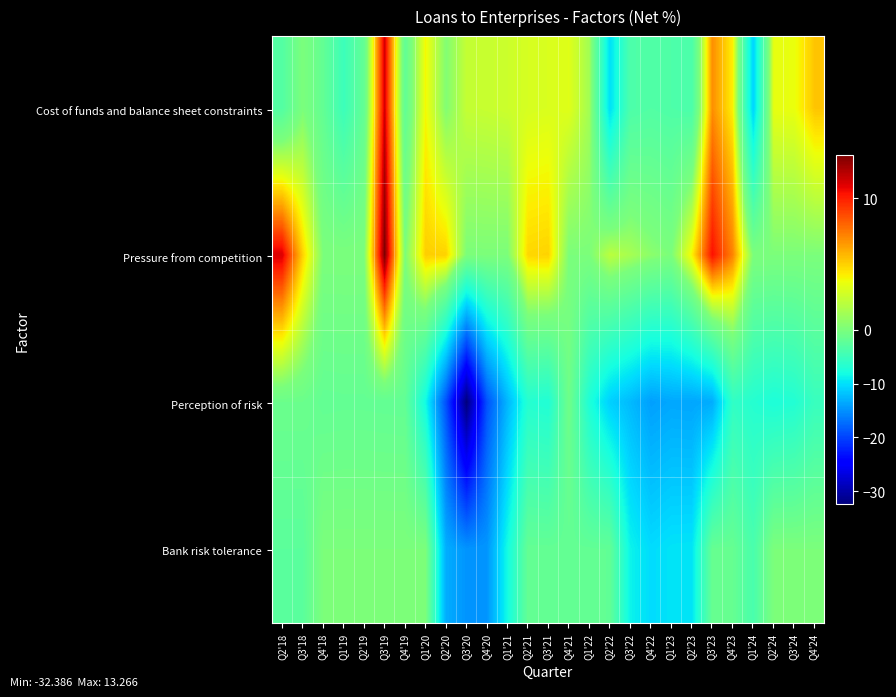

What is the total value across all series at Q1'24?

-21.4